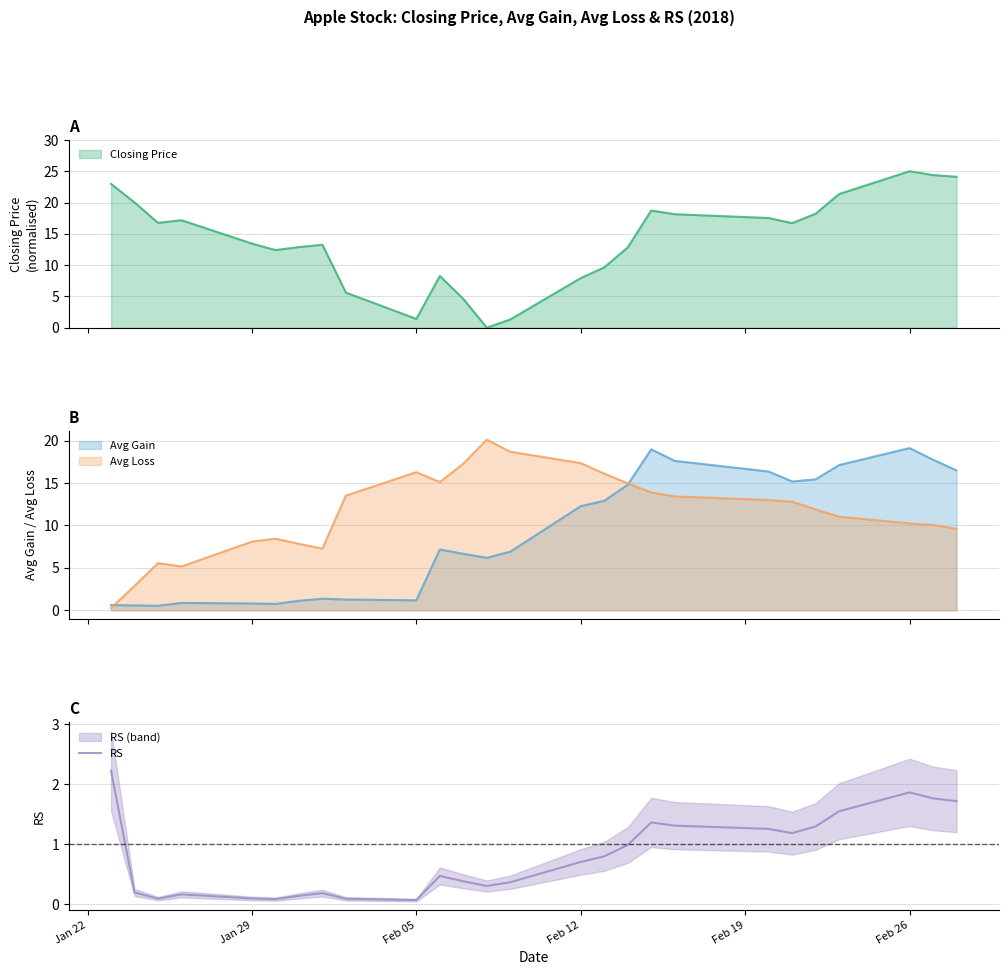

What is the lowest value of the Avg Gain series?

0.5